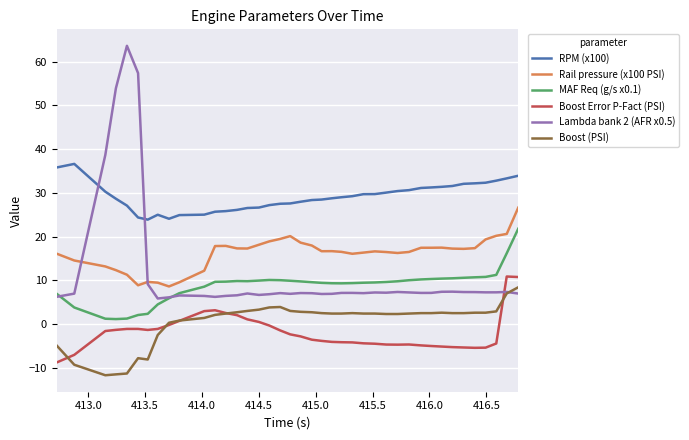

What is the highest value of the Boost Error P-Fact (PSI) series?

10.9